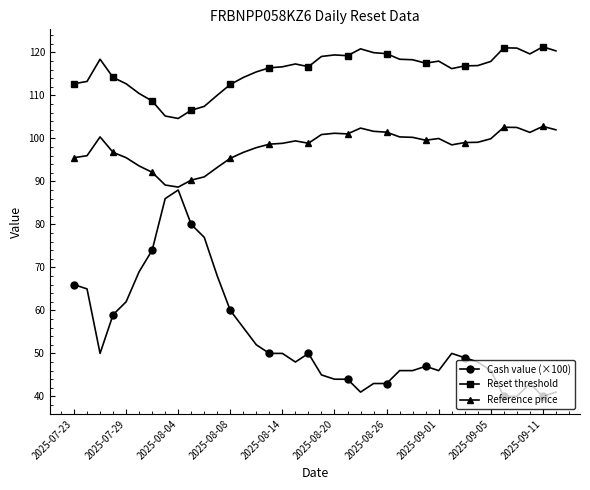

Rank the series by their average value, from highest to lowest.

Reset threshold, Reference price, Cash value (×100)